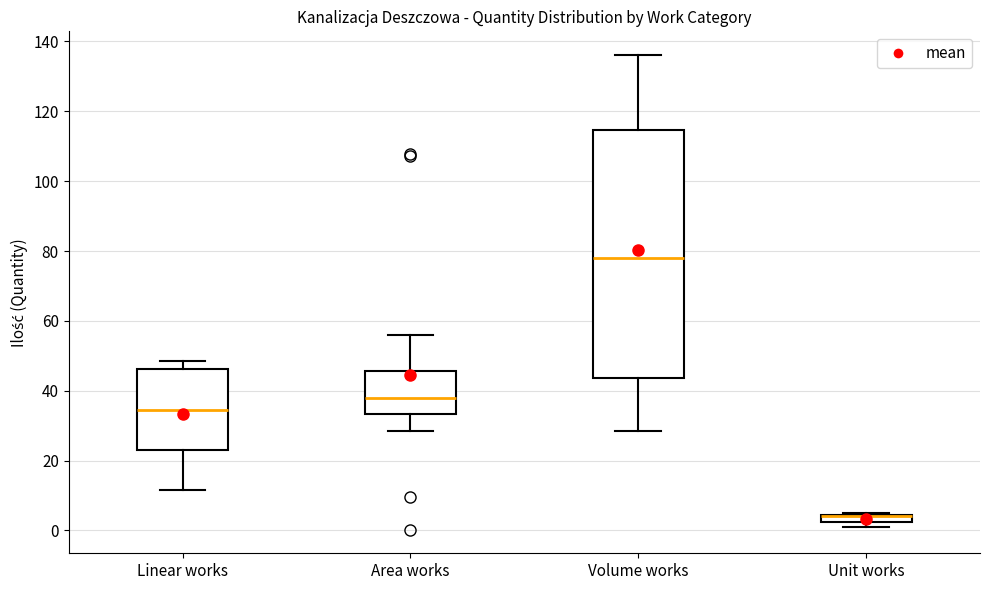

Where does the median line of the box for Linear works sit on the y-axis? The values are not printed on the chart, so give them approximately, as read against the axis.

34